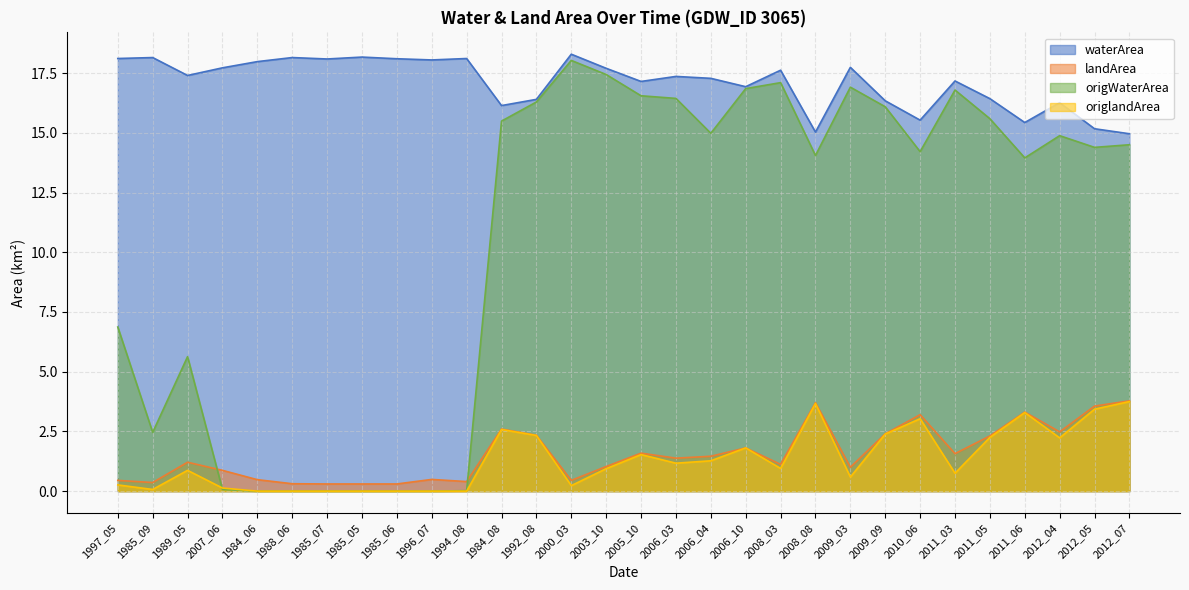

What is the sum of the landArea values at 2011_05 and 1989_05?

3.5